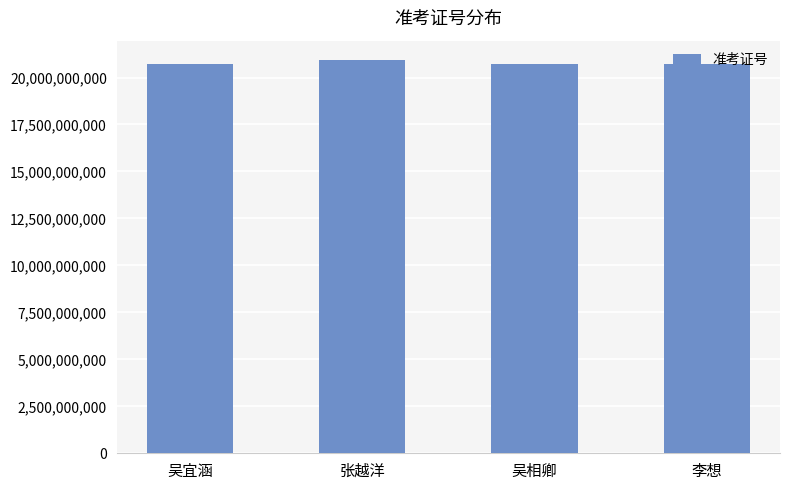

How many bars are there in total?

4